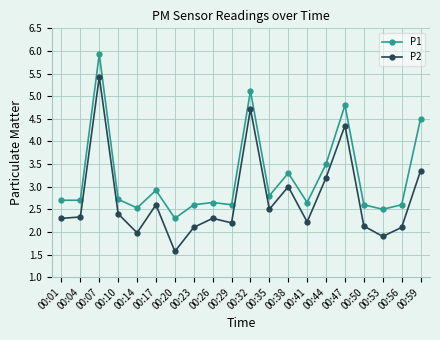

What is the value of the P1 point at the 3rd from the left?

5.9